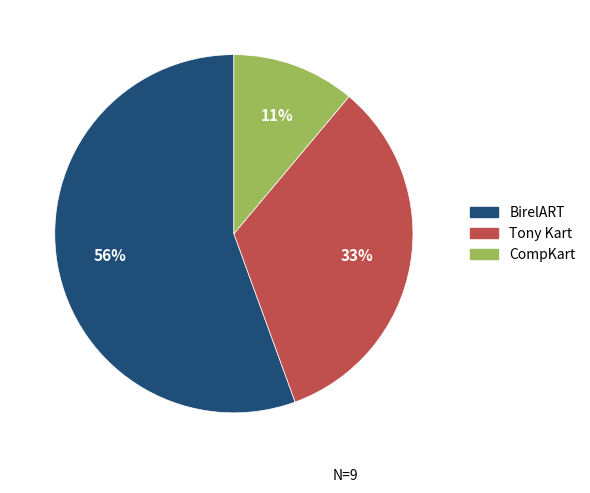

Is there any slice that represents more than half of the pie?

Yes